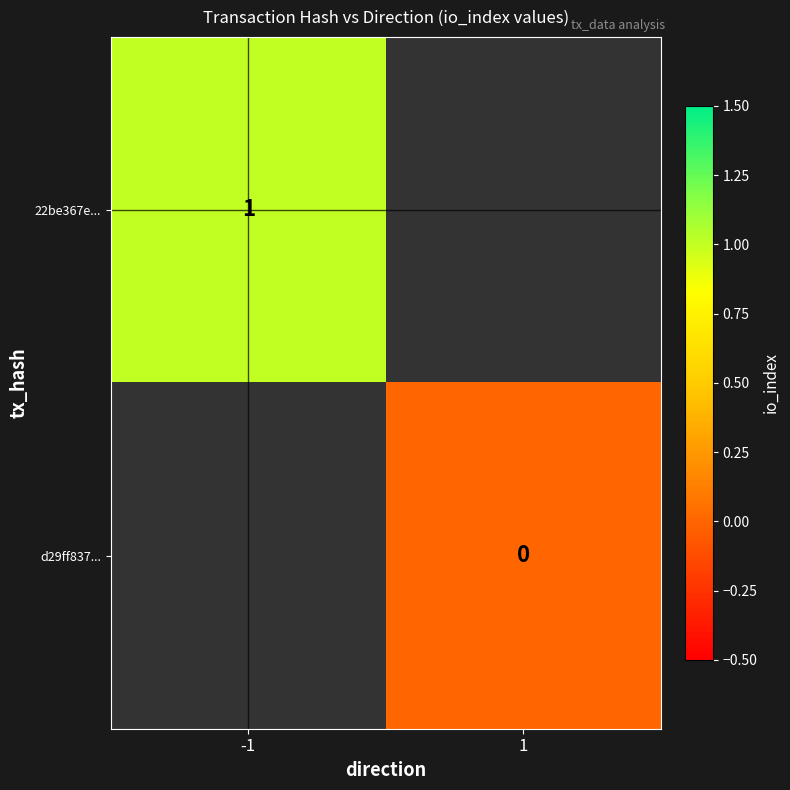

How many distinct data groups are displayed?

2